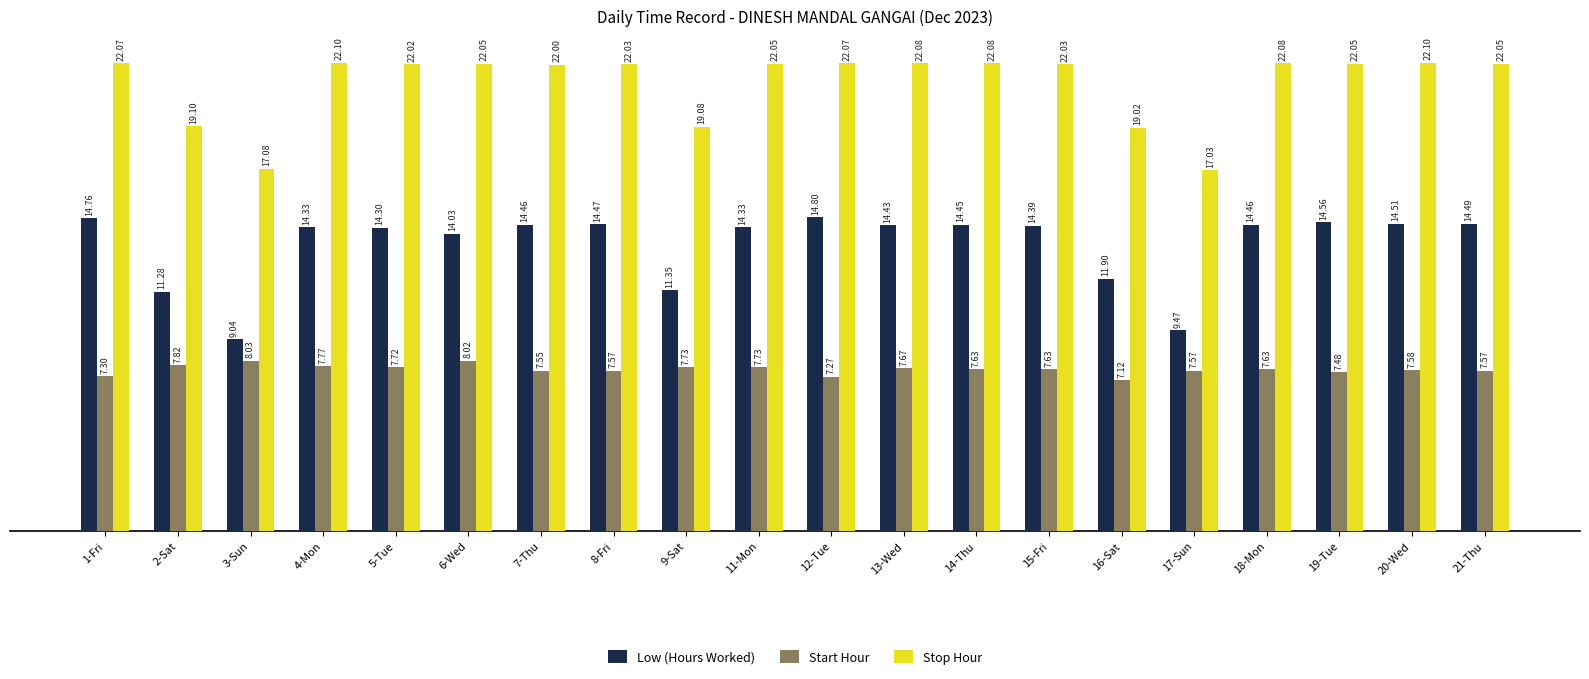

List the series in order of their peak value, lowest first.

Start Hour, Low (Hours Worked), Stop Hour